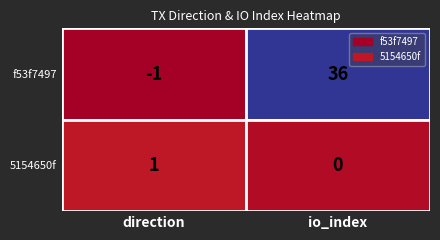

What is the highest value of the f53f7497 series?

36